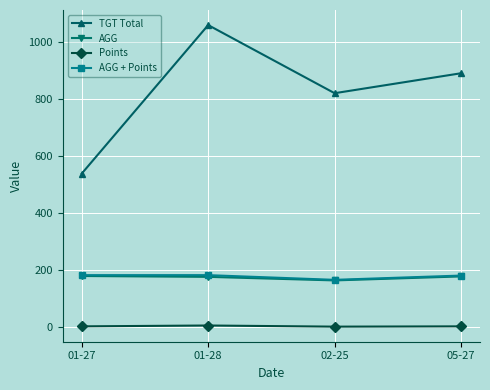

True or false: Points and AGG + Points intersect in this chart.

False